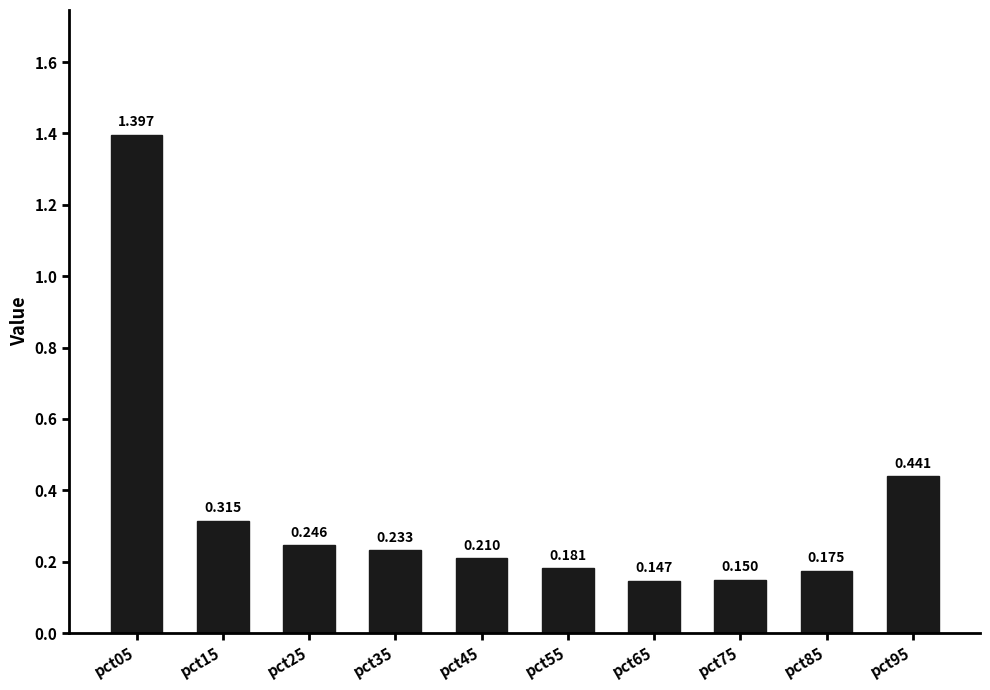

Rank the categories by value from lowest to highest.

pct65, pct75, pct85, pct55, pct45, pct35, pct25, pct15, pct95, pct05